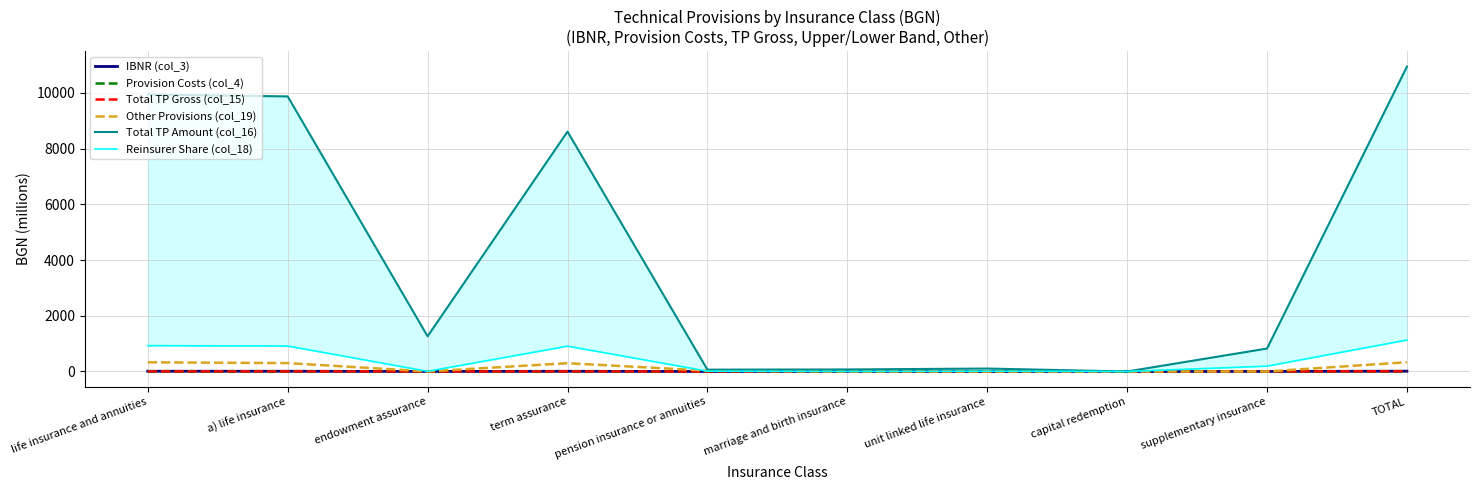

How many lines are shown in the chart?

6